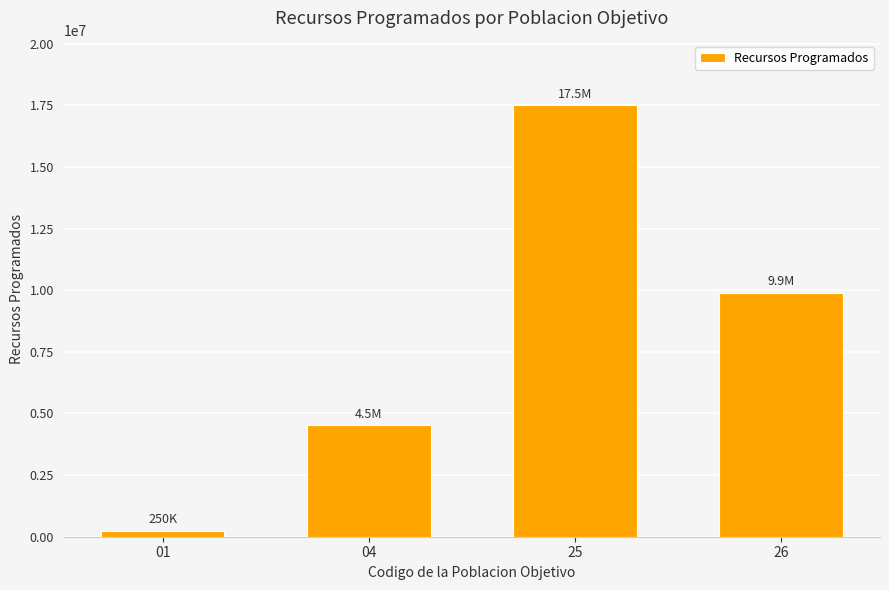

How many data points does each series have?

4